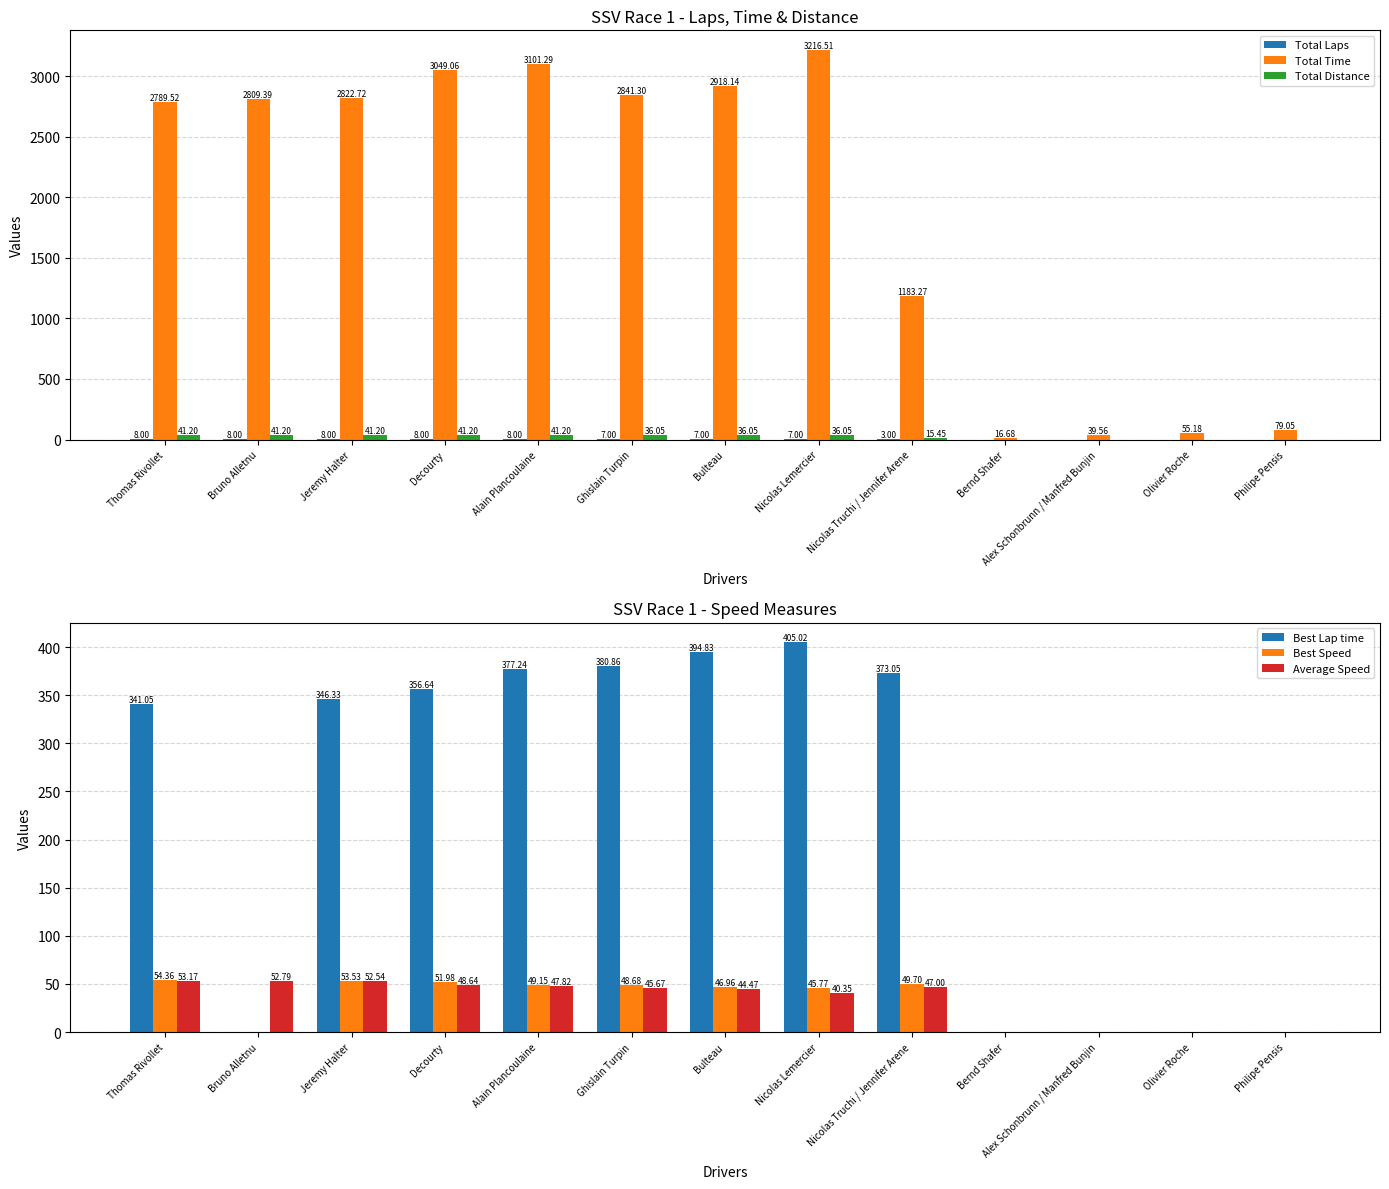

How many categories are shown in the chart?

13